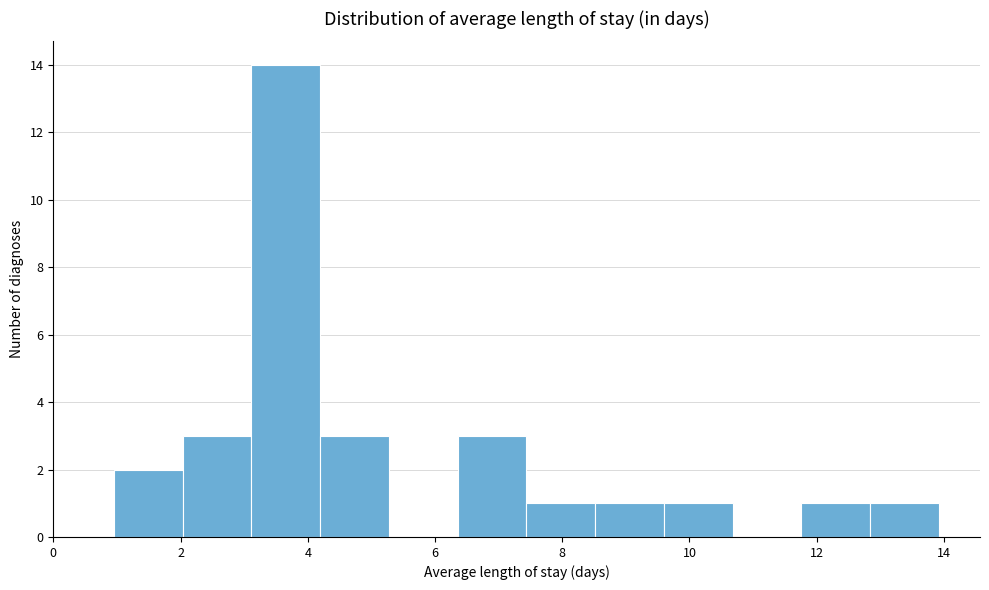

Reading left to right, transcribe this chart: for each bar, give the range it covers on the x-axis and its height. Neither the bar edges nor the heights are printed on the chart, so give them approximately, as read against the axes.

1.0 to 2.0: 2
2.0 to 3.2: 3
3.2 to 4.2: 14
4.2 to 5.2: 3
5.2 to 6.4: 0
6.4 to 7.4: 3
7.4 to 8.6: 1
8.6 to 9.6: 1
9.6 to 10.6: 1
10.6 to 11.8: 0
11.8 to 12.8: 1
12.8 to 14.0: 1